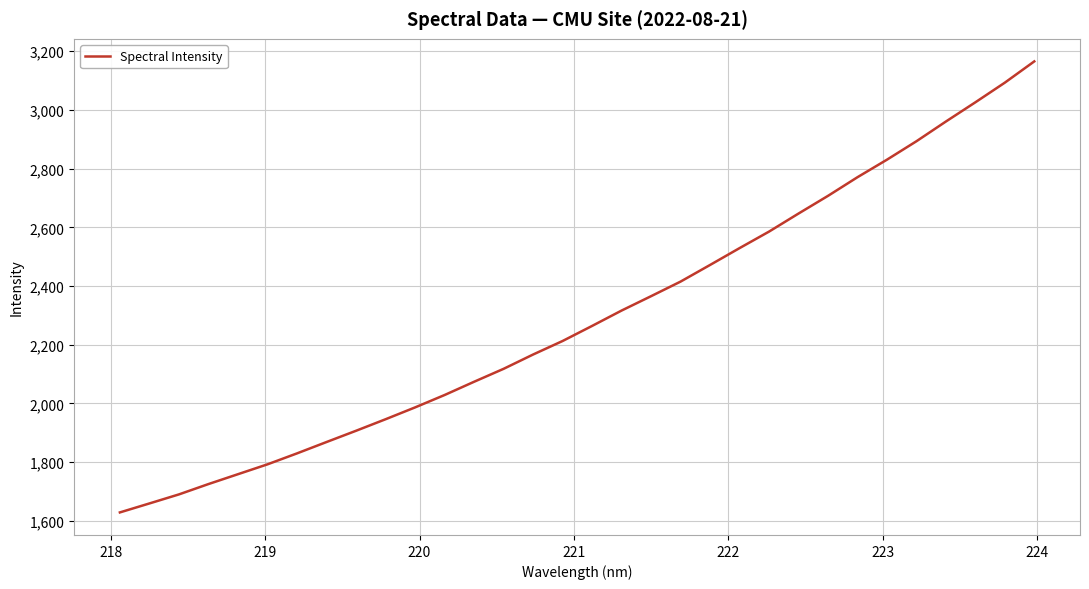

Does the chart have visible grid lines?

Yes